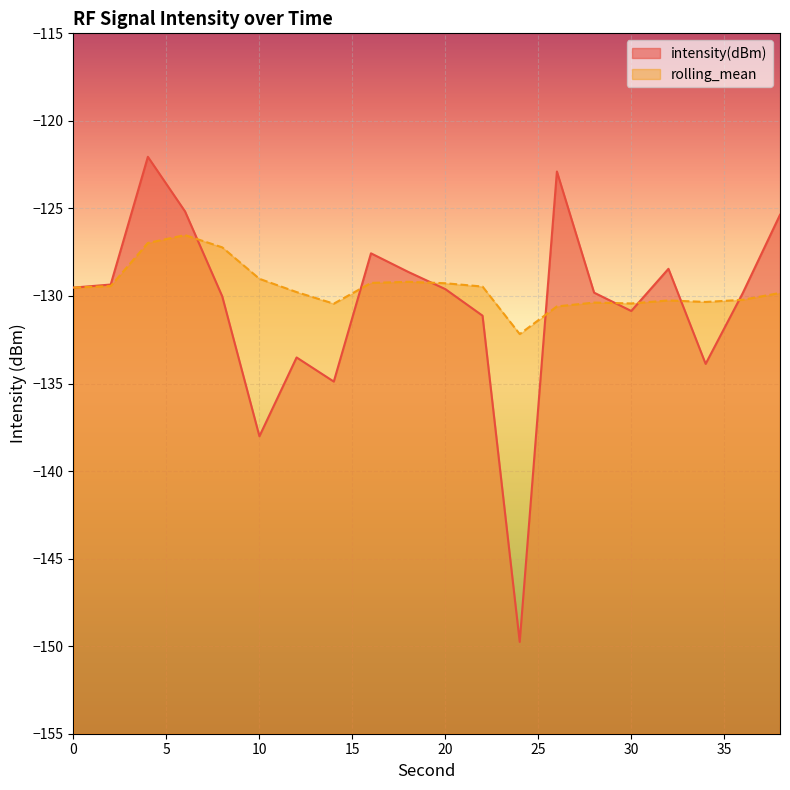

The value of rolling_mean at 2 is -129.4. True or false?

True